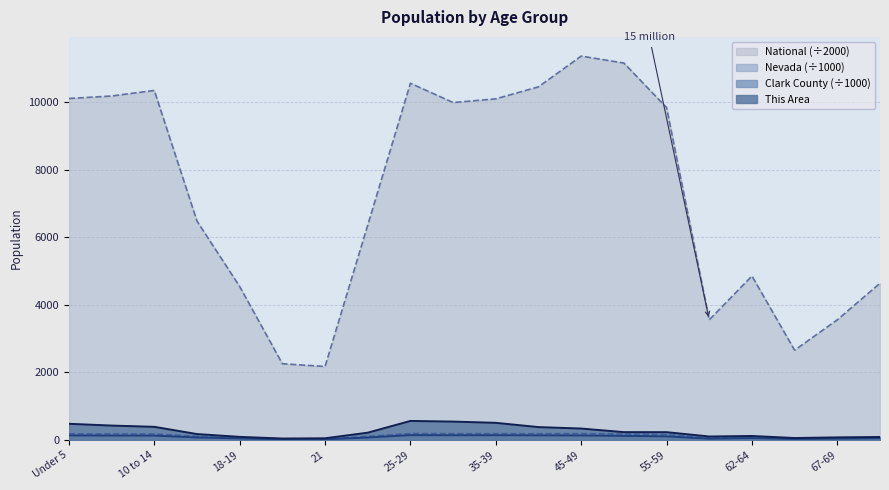

At which label does National reach its minimum?

21